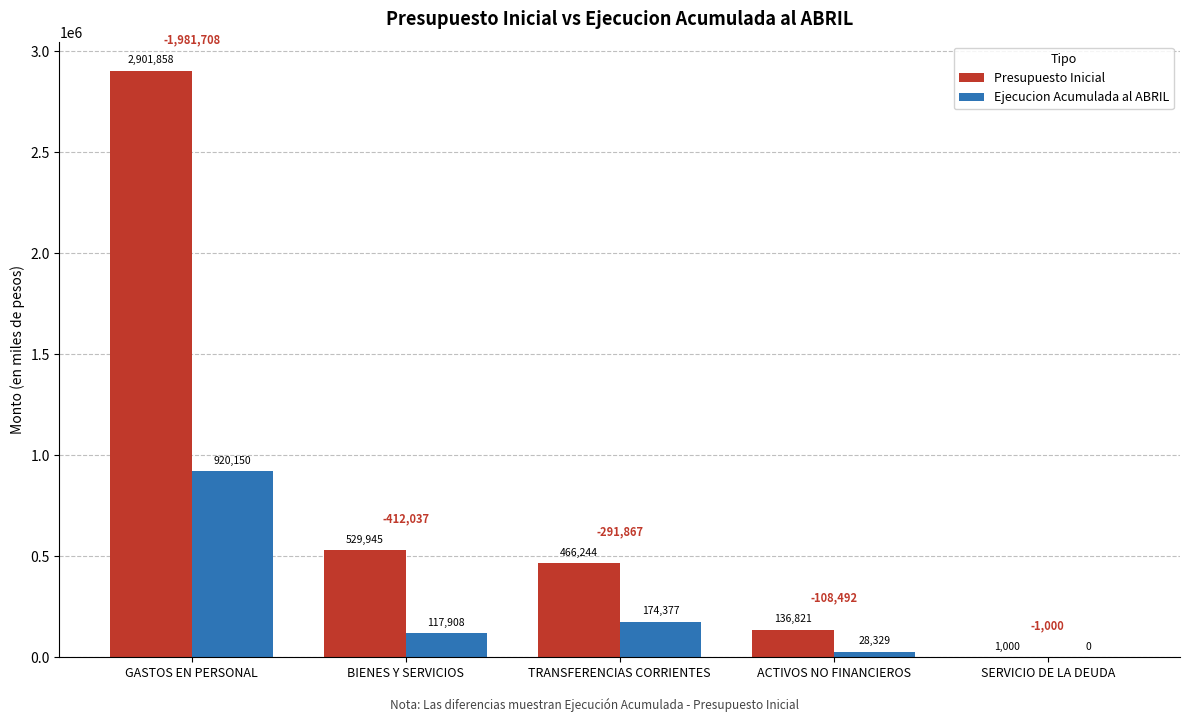

Reading left to right, what are all the values shown in this chart?

Presupuesto Inicial: 2901858	529945	466244	136821	1000
Ejecucion Acumulada al ABRIL: 920150	117908	174377	28329	0